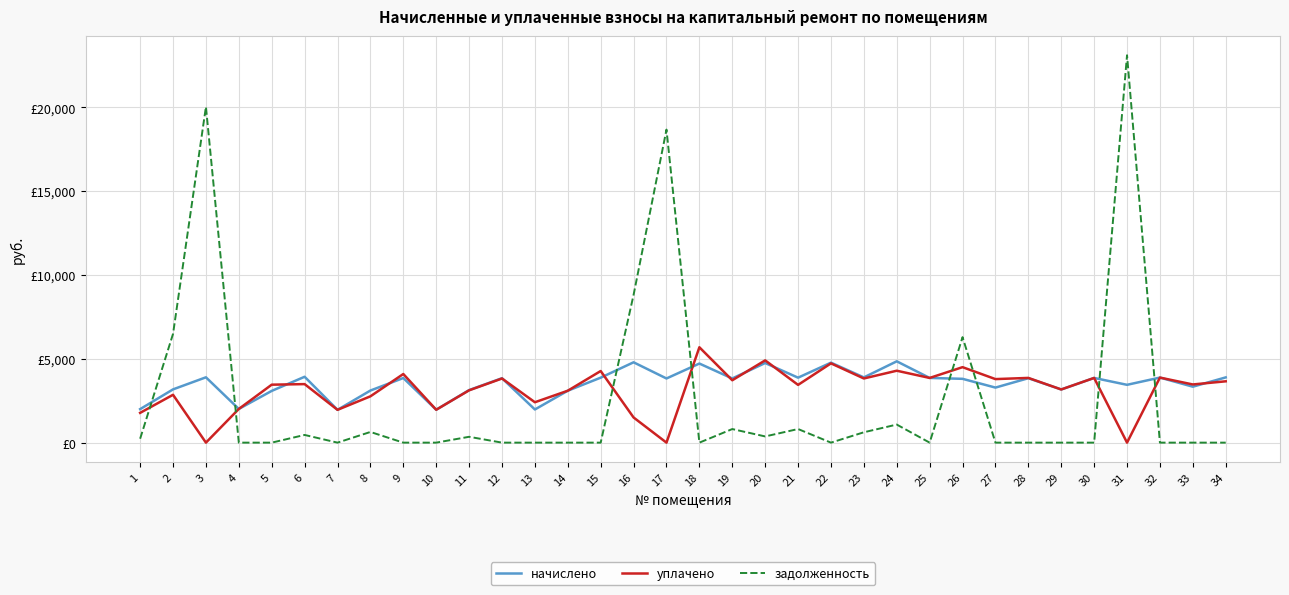

What is the highest value of the начислено series?

4848.5